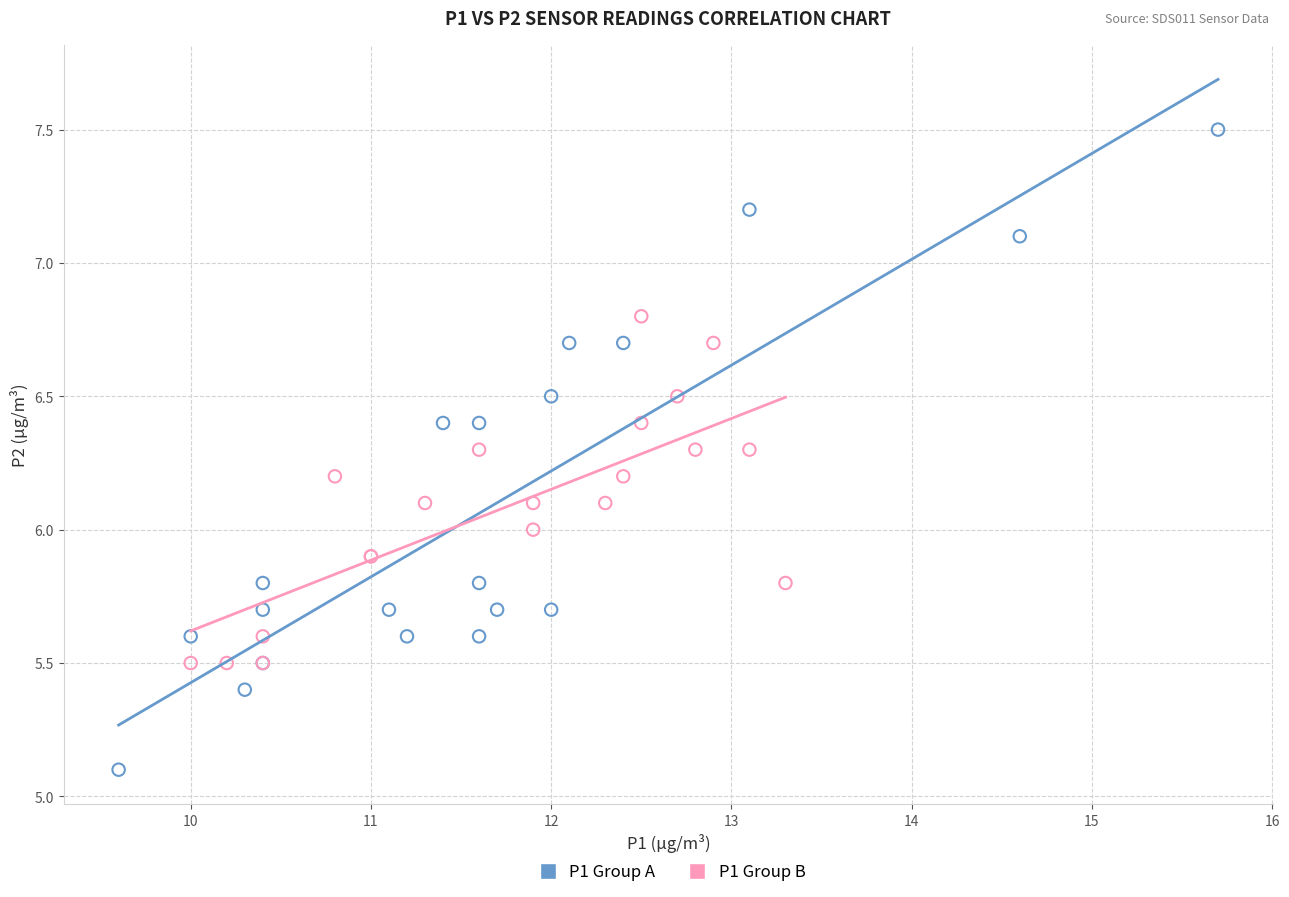

Which series reaches the minimum Y coordinate?

P1 Group A